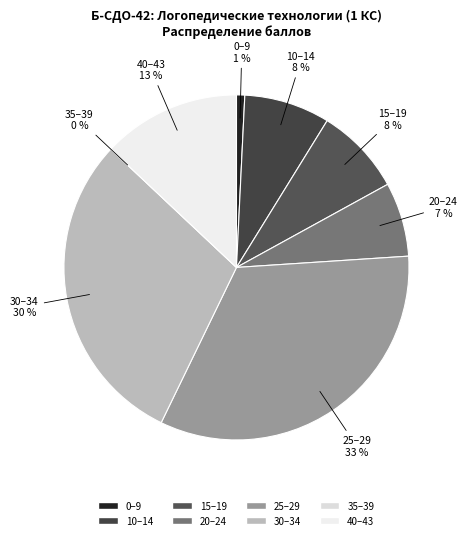

Is it true that 211596 is 4% of the pie?

True